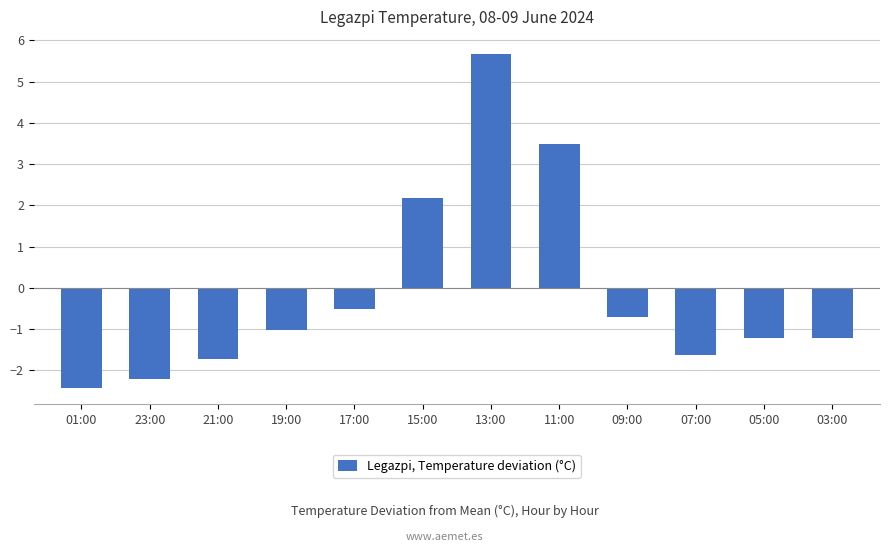

Reading left to right, transcribe all the data shown in this chart.

-2.4	-2.2	-1.7	-1.0	-0.5	2.2	5.7	3.5	-0.7	-1.6	-1.2	-1.2